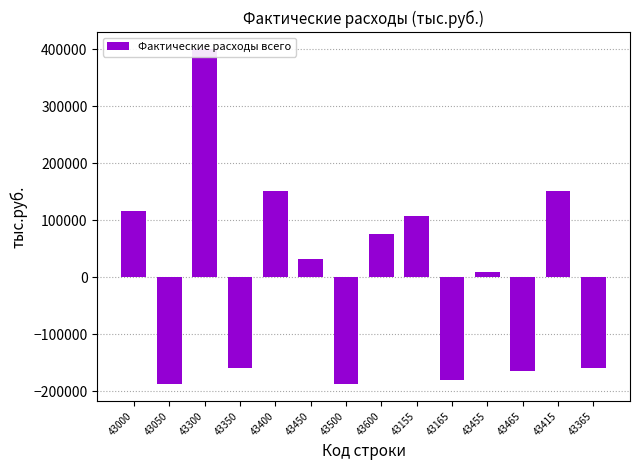

What is the difference between the values at 43300 and 43050?

588854.0